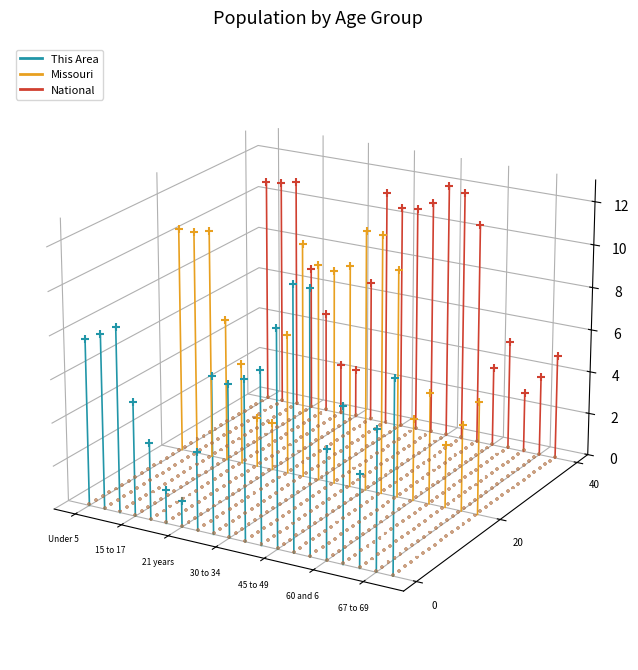

Which series reaches the minimum Y coordinate?

This Area